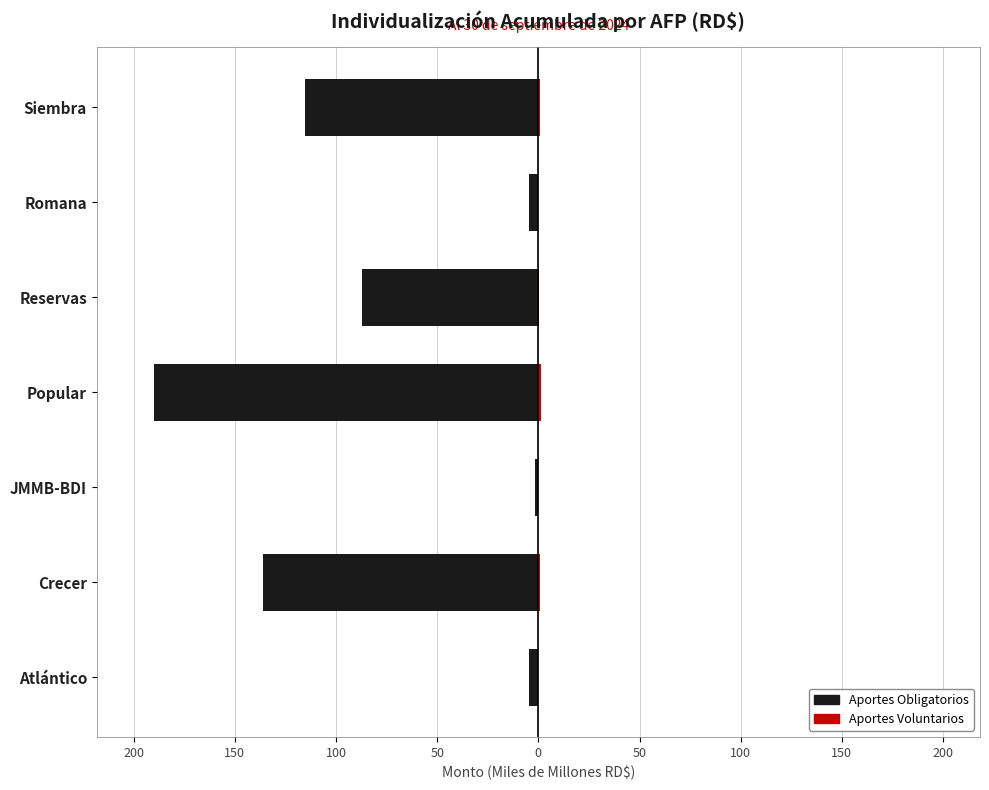

What is the minimum value shown in the chart?

-189.8